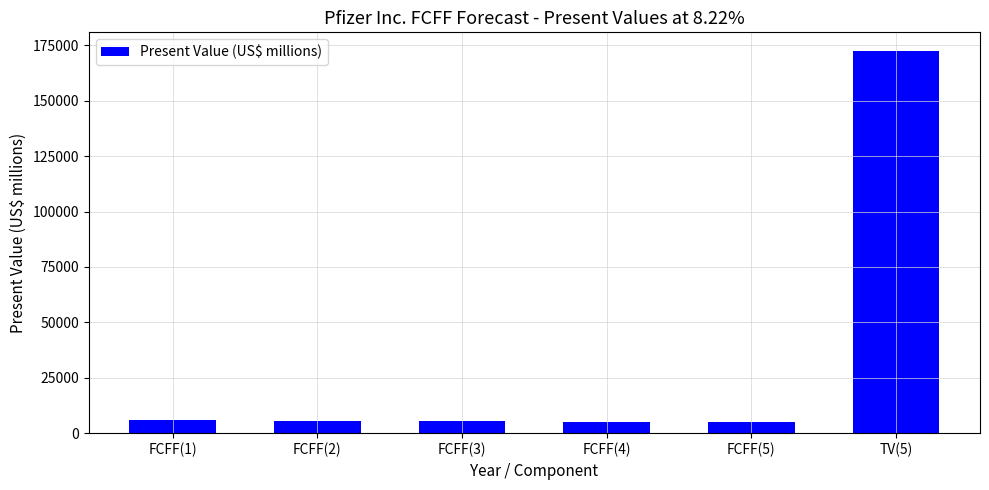

What is the difference between the maximum and minimum values?

167271